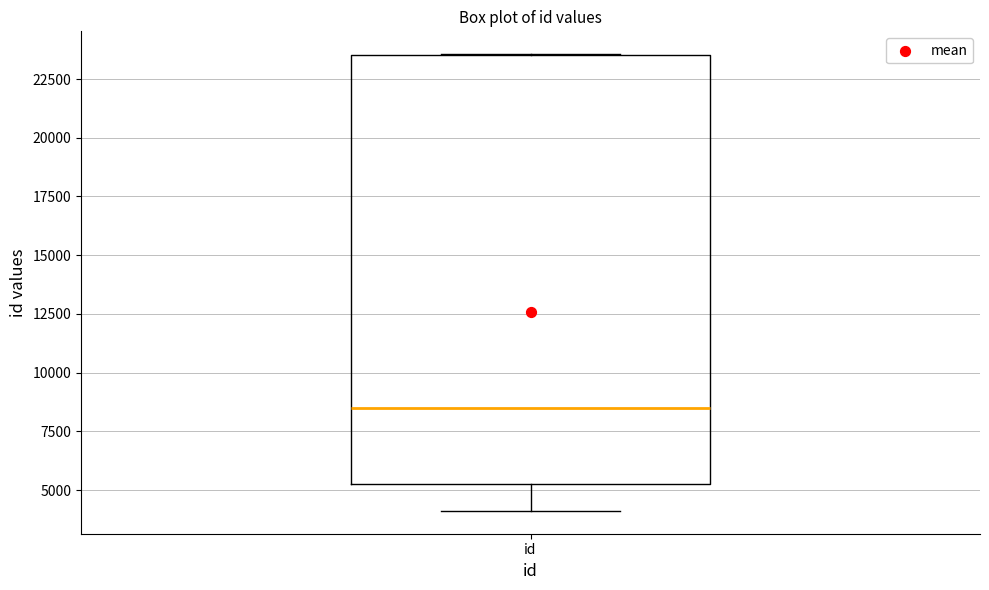

Where does the lower whisker of the box for id end on the y-axis? The values are not printed on the chart, so give them approximately, as read against the axis.

4000